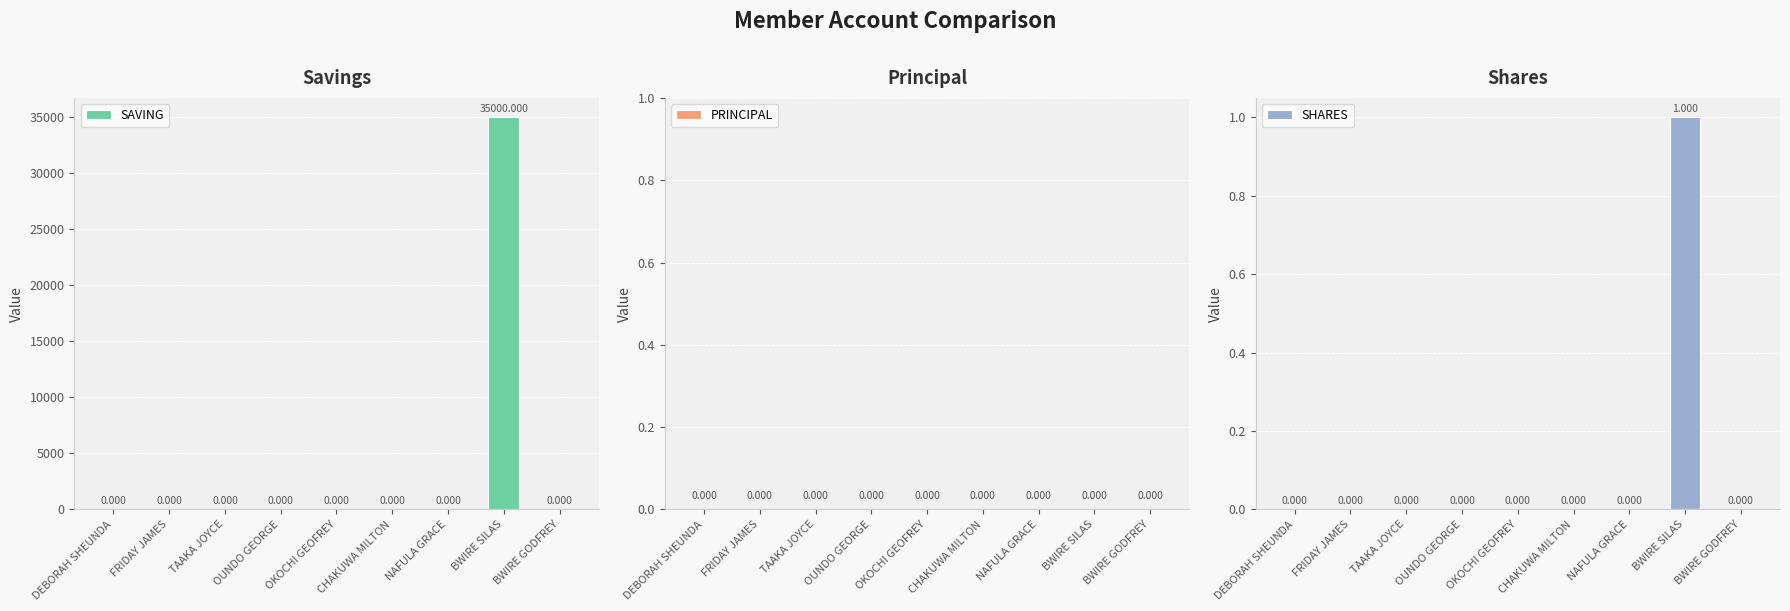

List the labels in order of SHARES value, largest first.

BWIRE SILAS, DEBORAH SHEUNDA, FRIDAY JAMES, TAAKA JOYCE, OUNDO GEORGE, OKOCHI GEOFREY, CHAKUWA MILTON, NAFULA GRACE, BWIRE GODFREY